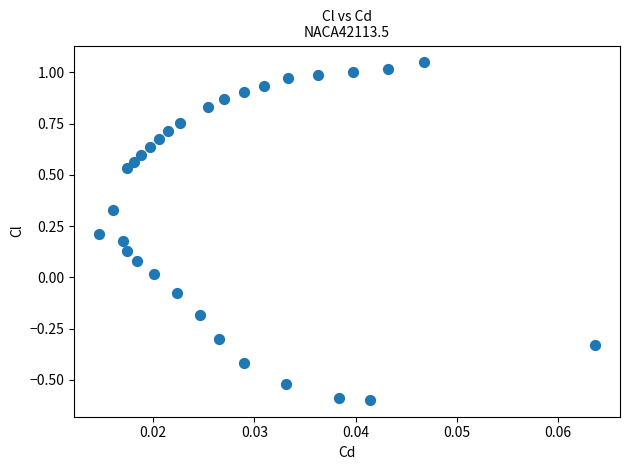

What is the range of Y values (max minus min)?

1.6